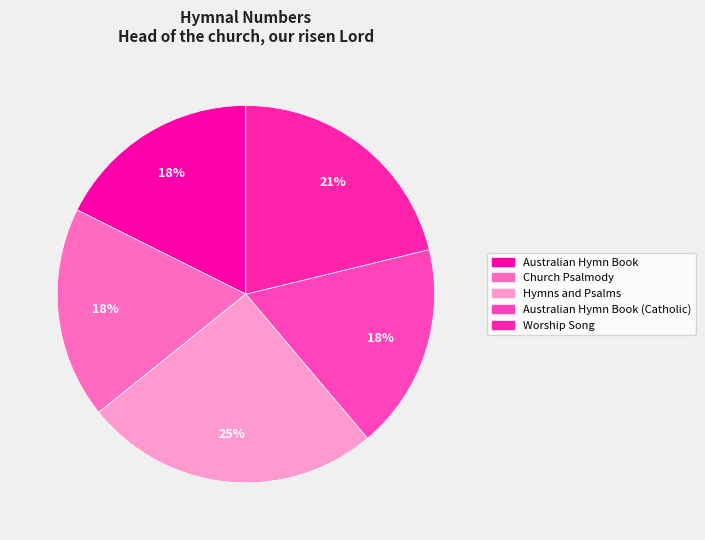

The Church Psalmody slice represents 18% of the pie. True or false?

True